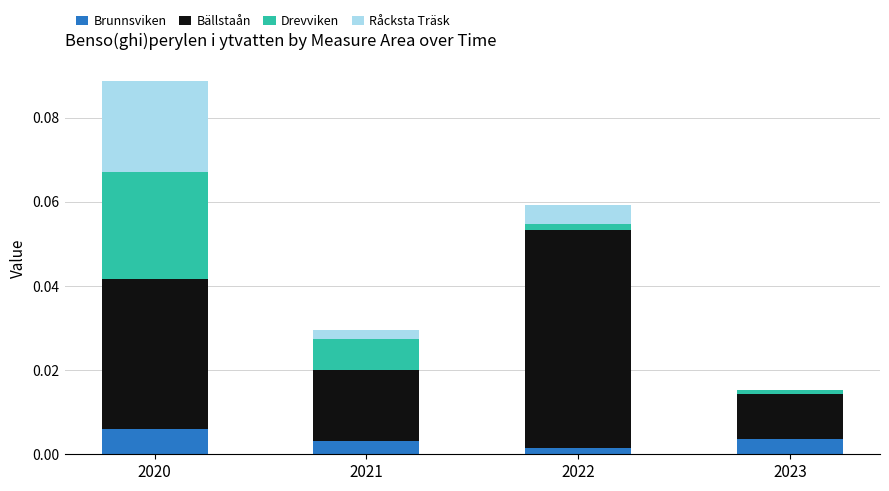

Which category has the highest value in the Brunnsviken series?

2020